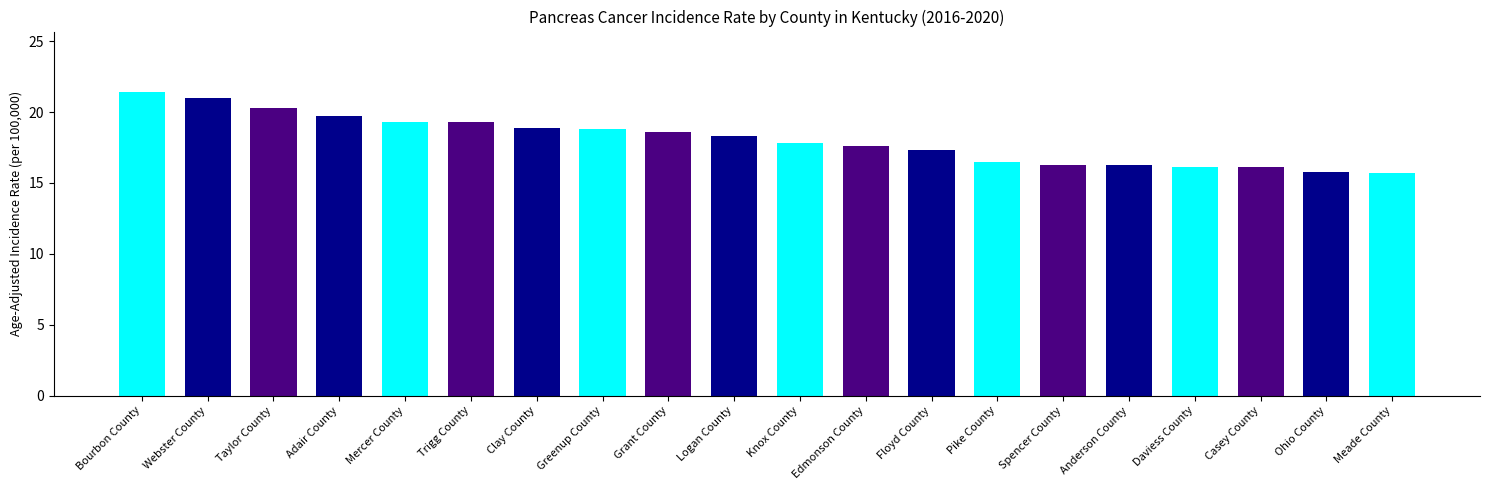

Between Trigg County and Webster County, which is larger?

Webster County